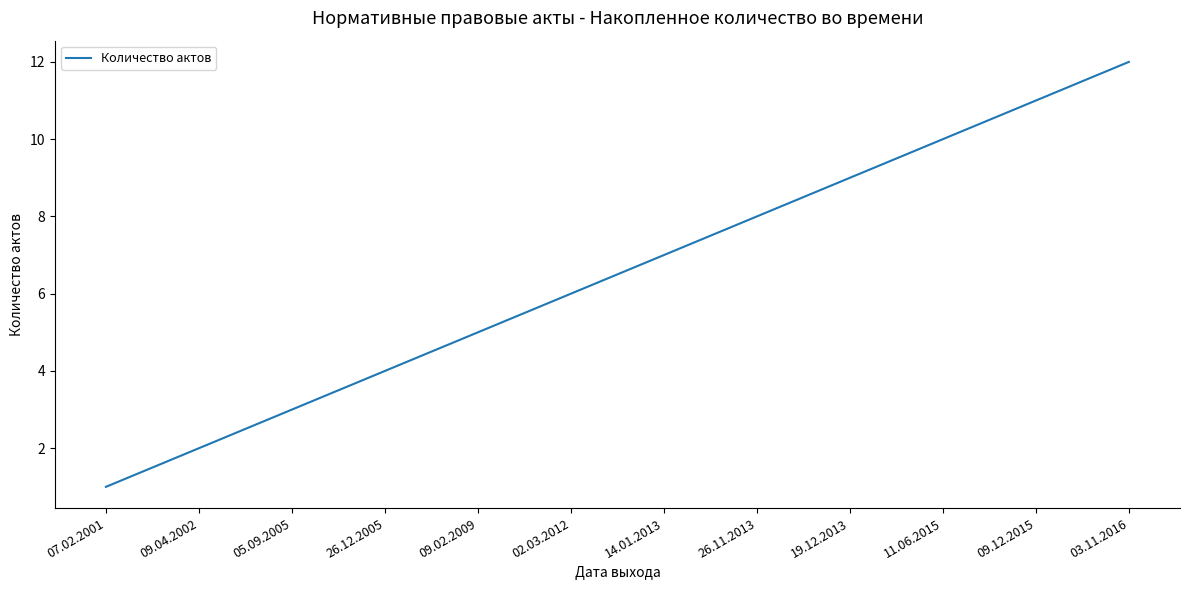

Reading left to right, transcribe all the data shown in this chart.

07.02.2001=1	09.04.2002=2	05.09.2005=3	26.12.2005=4	09.02.2009=5	02.03.2012=6	14.01.2013=7	26.11.2013=8	19.12.2013=9	11.06.2015=10	09.12.2015=11	03.11.2016=12